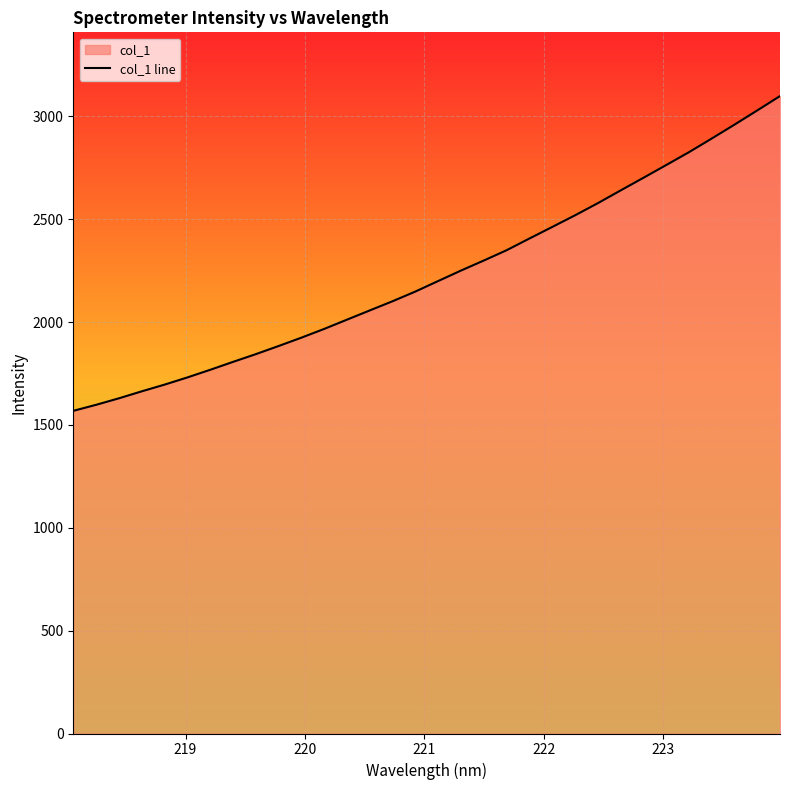

What is the greatest value displayed?

3098.9